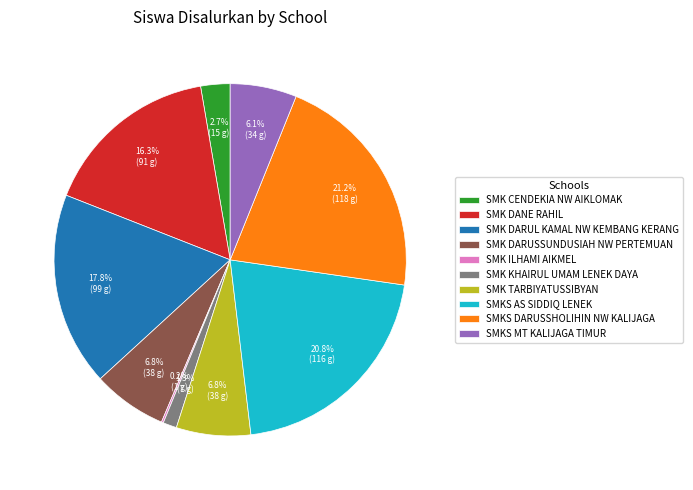

Is there any slice that represents more than half of the pie?

No